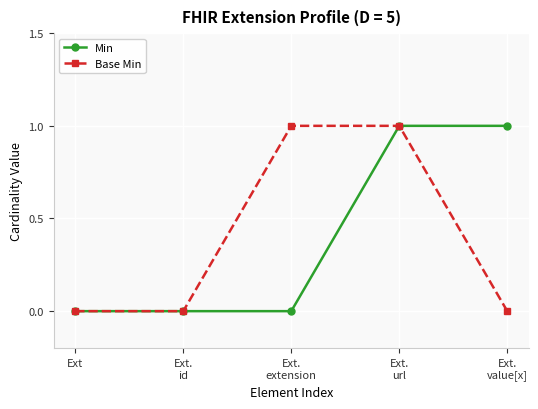

Reading right to left, what are all the values shown in this chart?

Min: Ext.
value[x]=1	Ext.
url=1	Ext.
extension=0	Ext.
id=0	Ext=0
Base Min: Ext.
value[x]=0	Ext.
url=1	Ext.
extension=1	Ext.
id=0	Ext=0